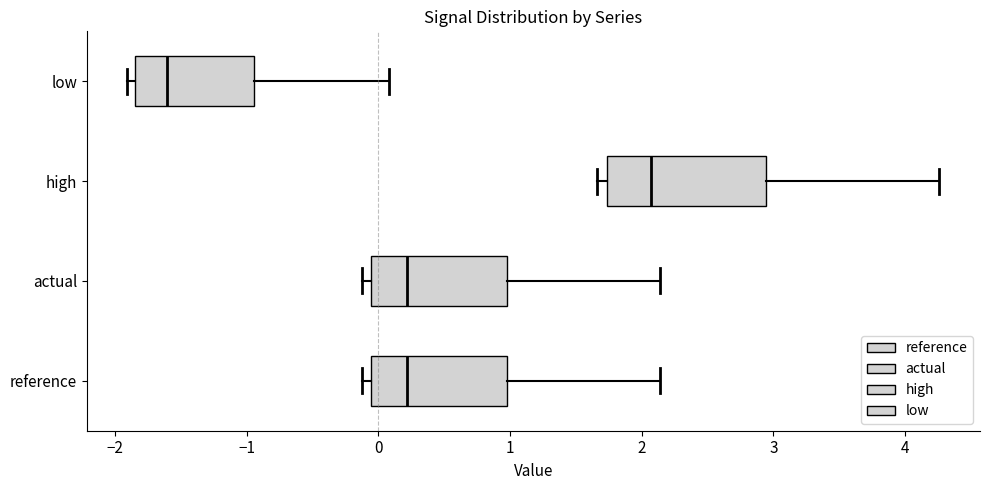

Which box's median line is the furthest to the right?

high